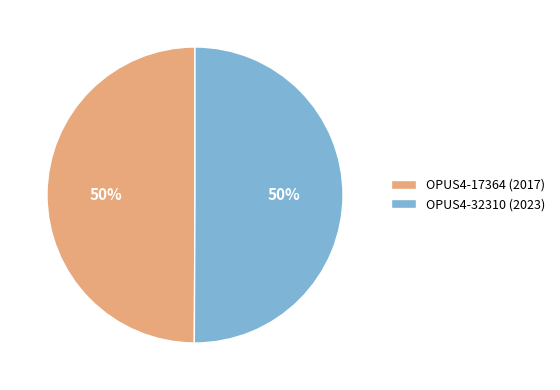

The OPUS4-32310 (2023) slice represents 50% of the pie. True or false?

True